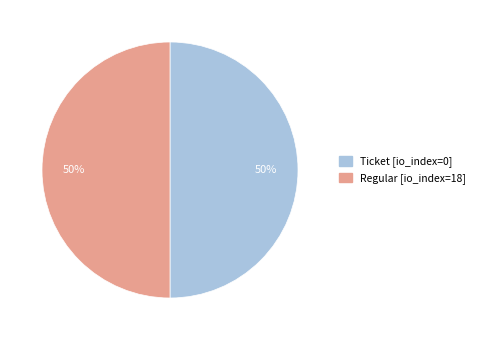

What is the ratio of the value at Regular to the value at Ticket?

1.0